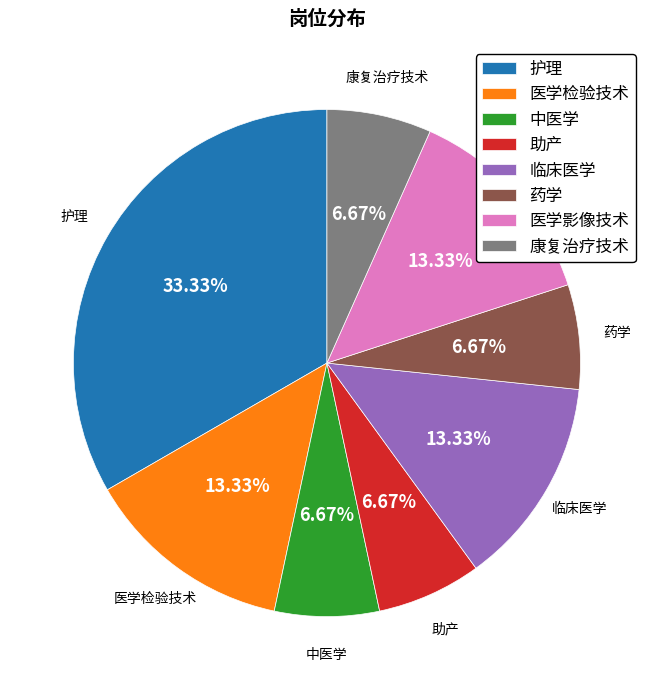

Is it true that 护理 is 41% of the pie?

False